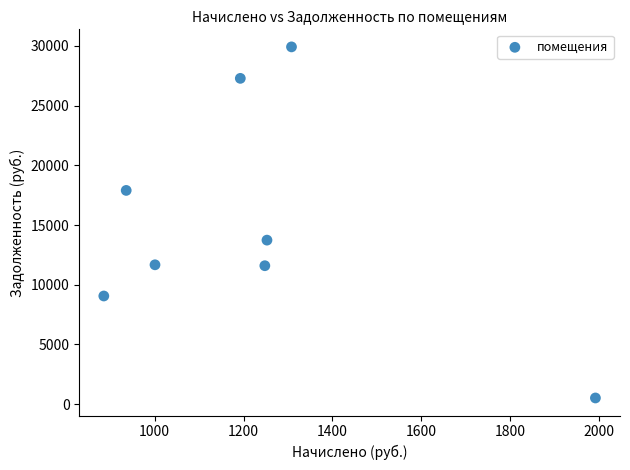

What is the range of Y values (max minus min)?

29395.1